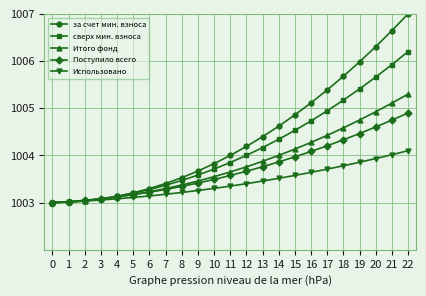

At which category does the chart reach its peak across all series?

22